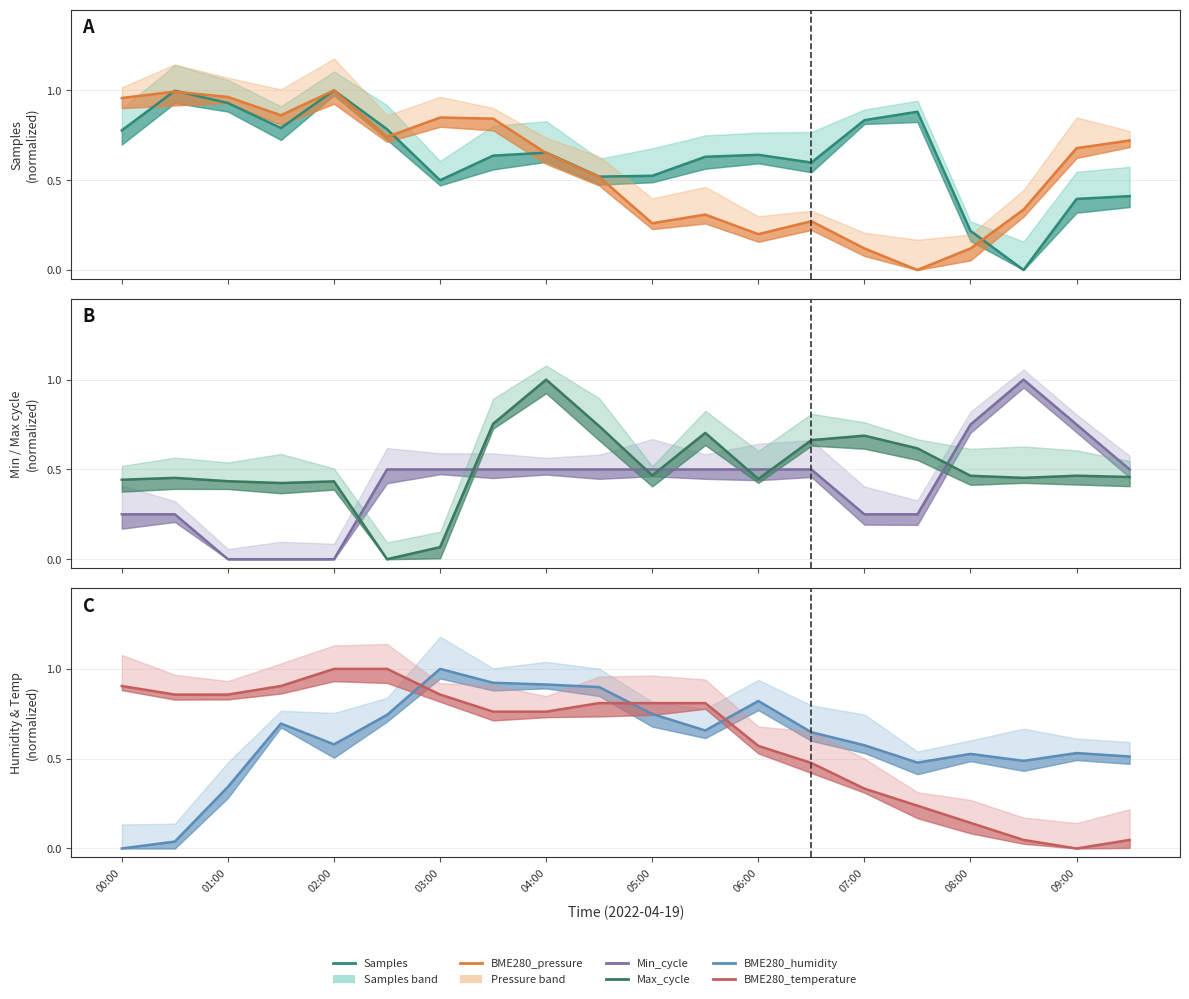

What is the average value of the Max_cycle series?

0.5